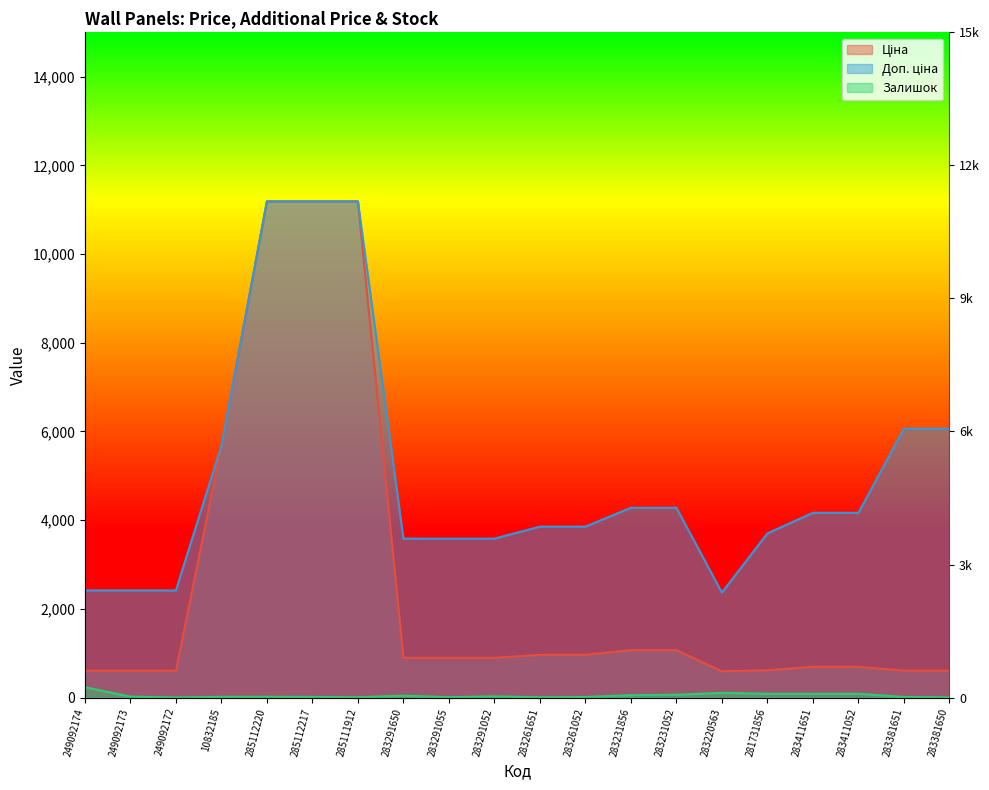

What is the spread (max minus min) of values at 283291055?

3574.6